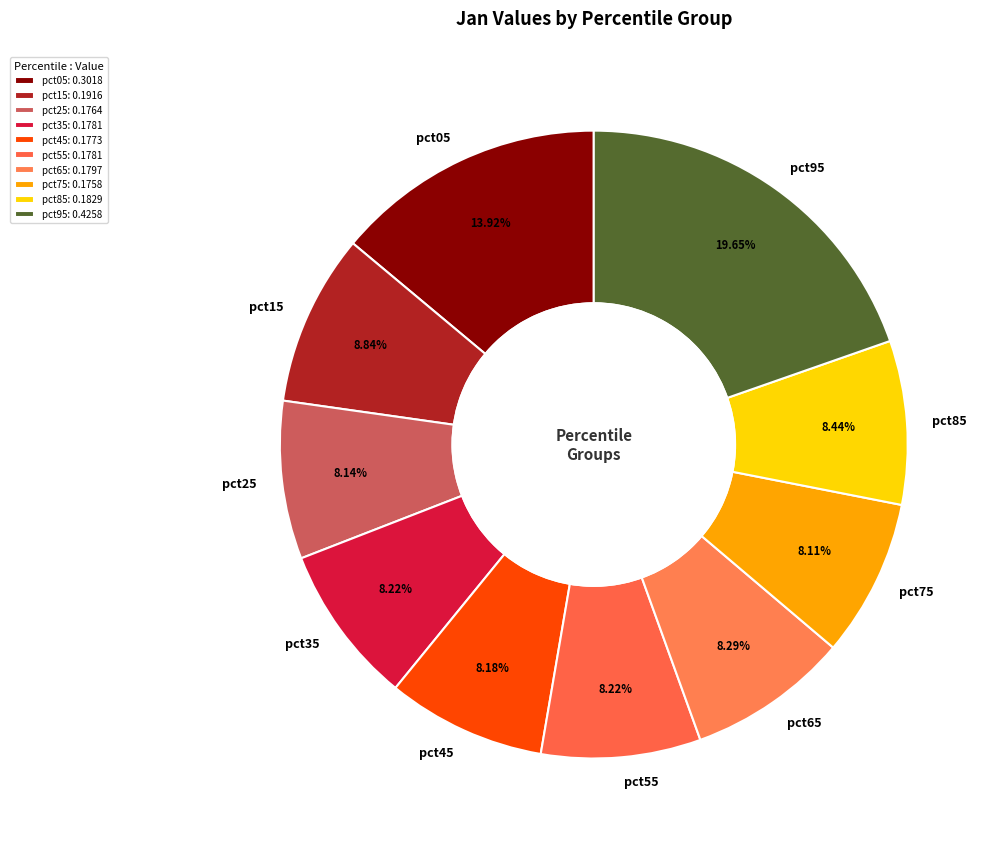

True or false: pct35 accounts for 1% of the total.

False